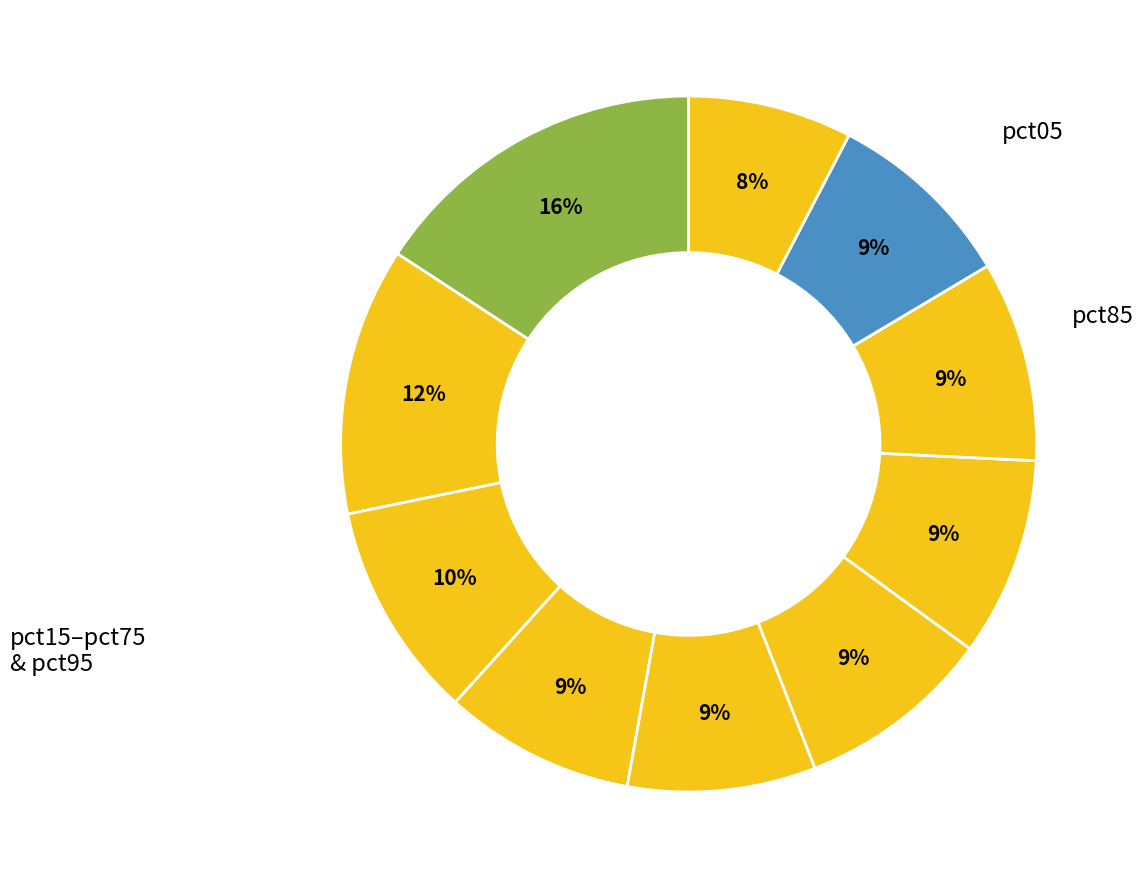

How many slices are in this pie chart?

10